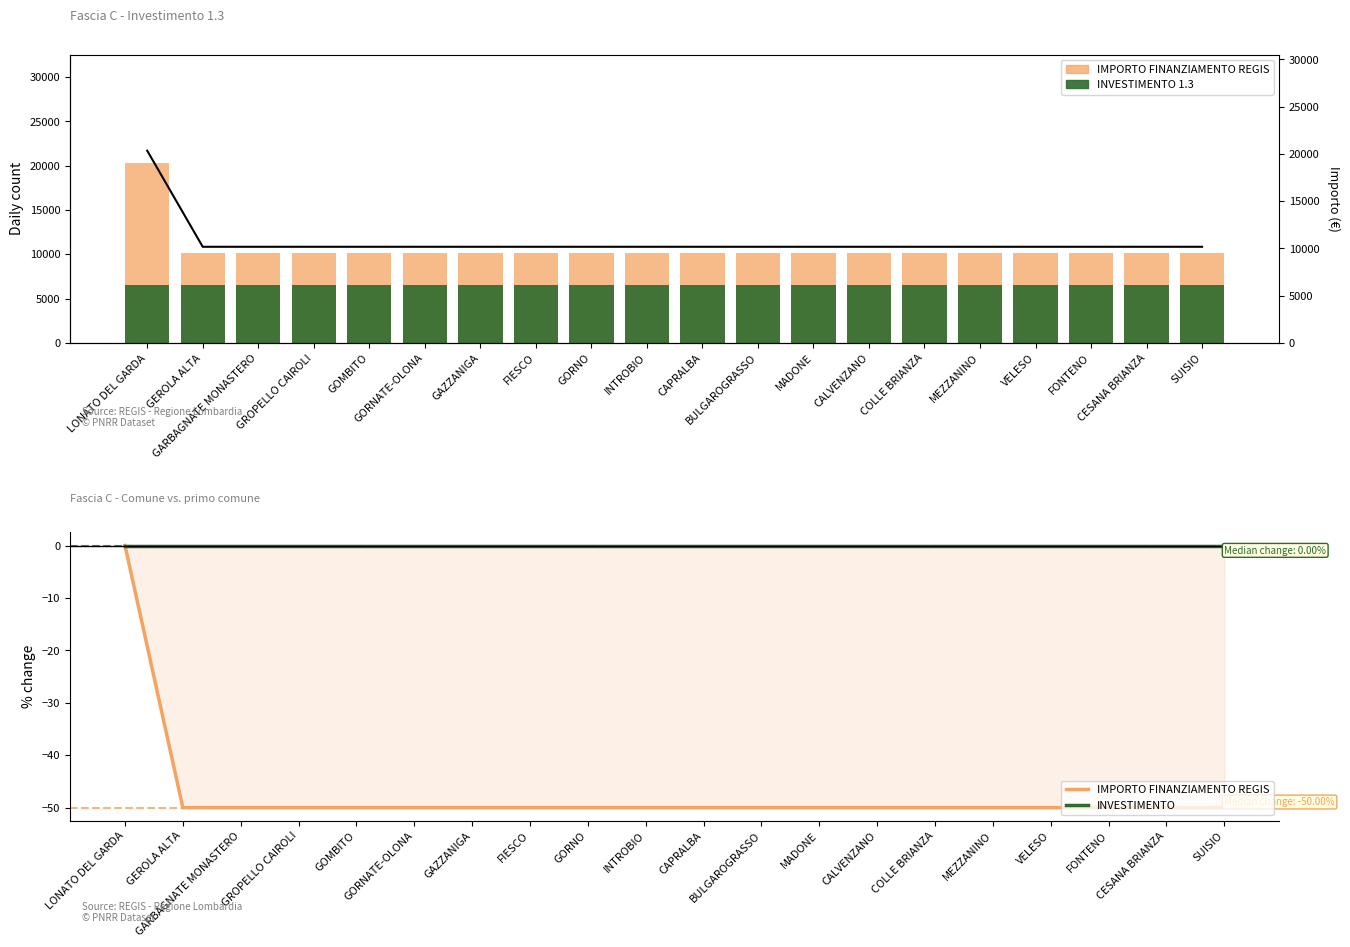

How many data points in IMPORTO FINANZIAMENTO REGIS are above -50?

1